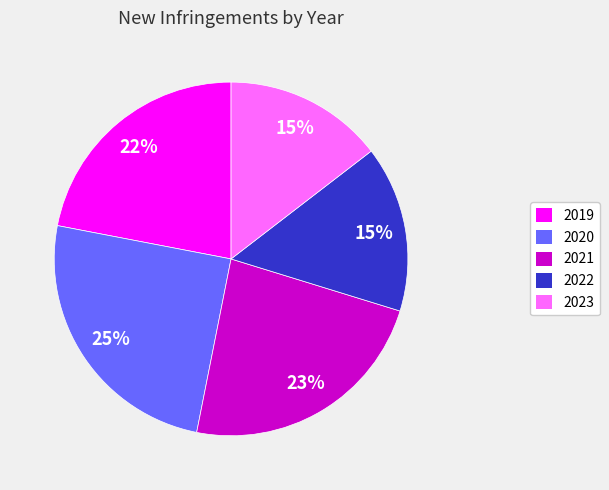

To the nearest percent, what is the combined percentage of 2019 and 2022?

37%